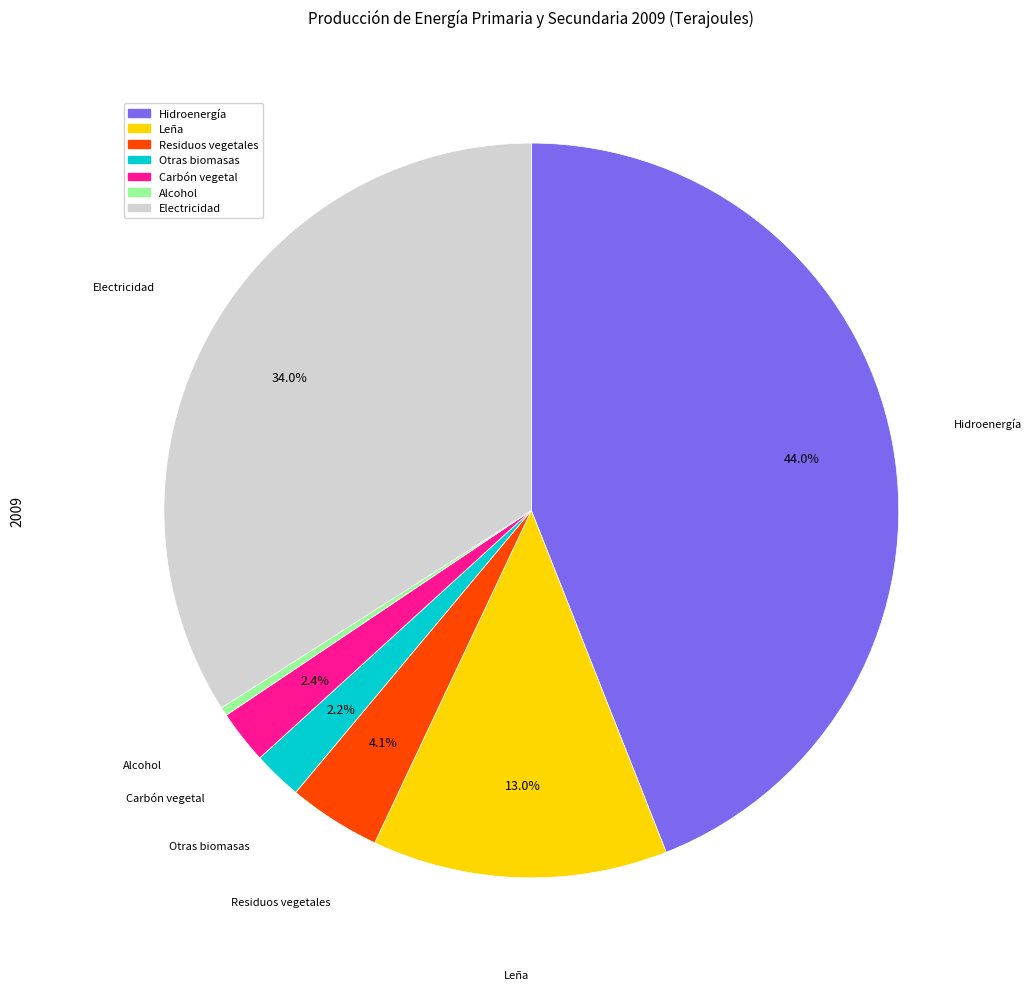

What is the largest slice in the pie chart?

Hidroenergía